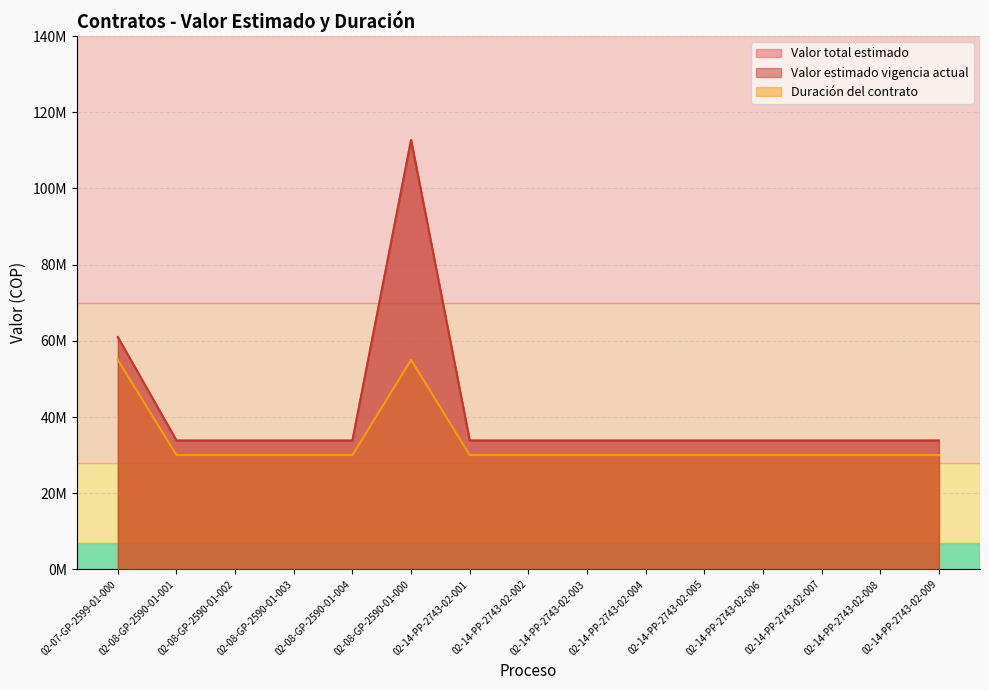

True or false: Valor estimado vigencia actual and Valor total estimado intersect in this chart.

False